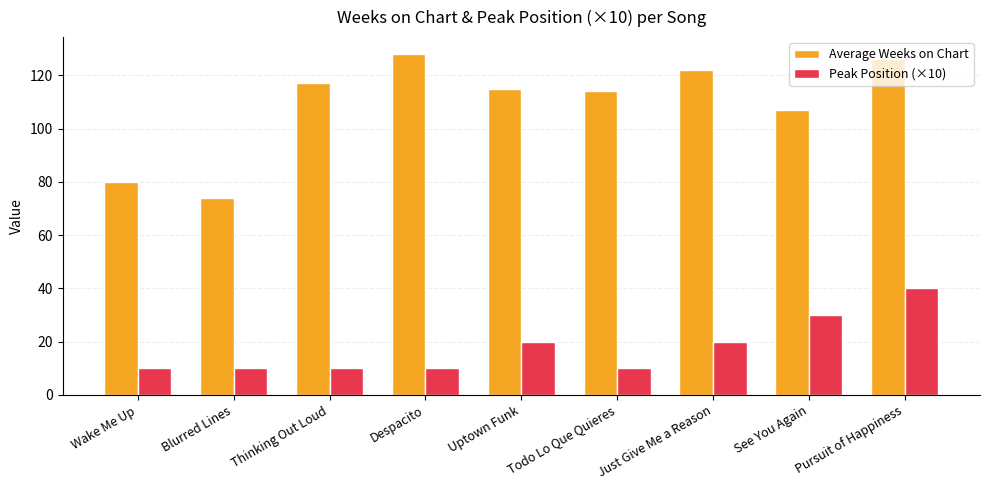

What is the greatest value displayed?

128